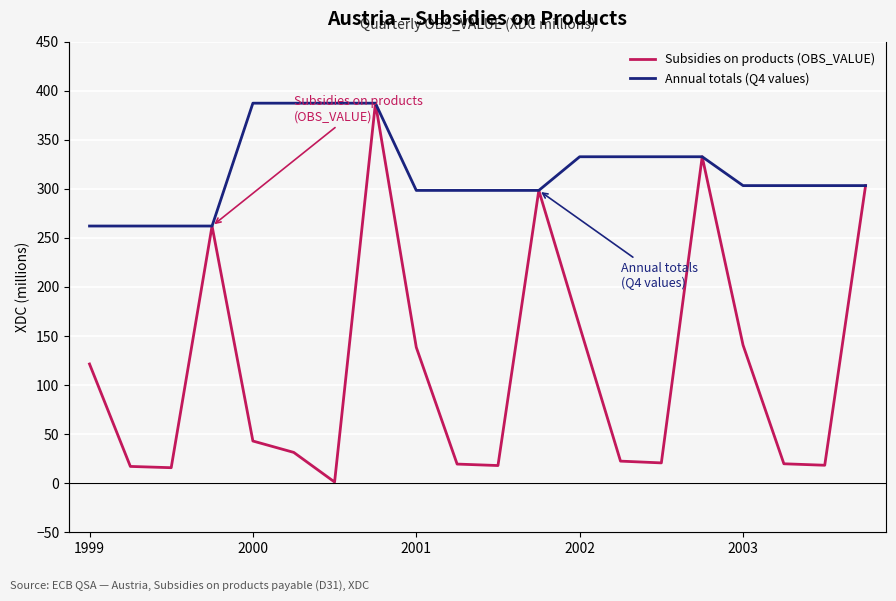

Which series has the largest range (max minus min)?

Subsidies on products (OBS_VALUE)